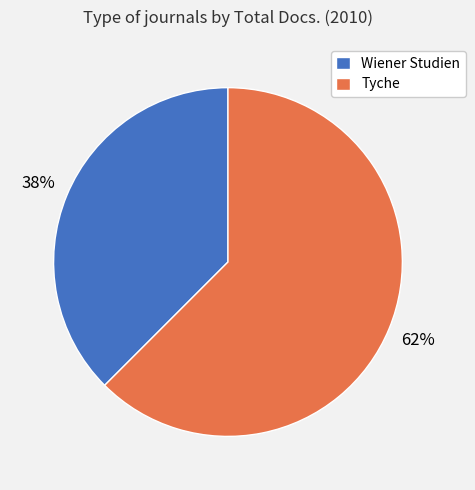

What is the largest slice in the pie chart?

Tyche